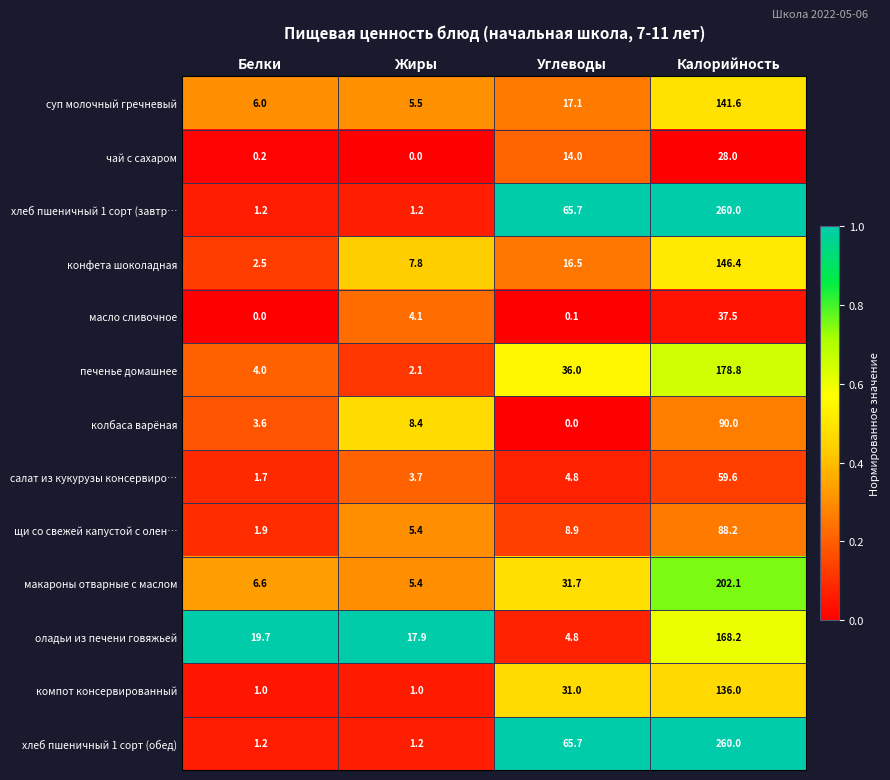

What is the difference between the second highest and second lowest values in the хлеб пшеничный 1 сорт (обед) series?

64.5